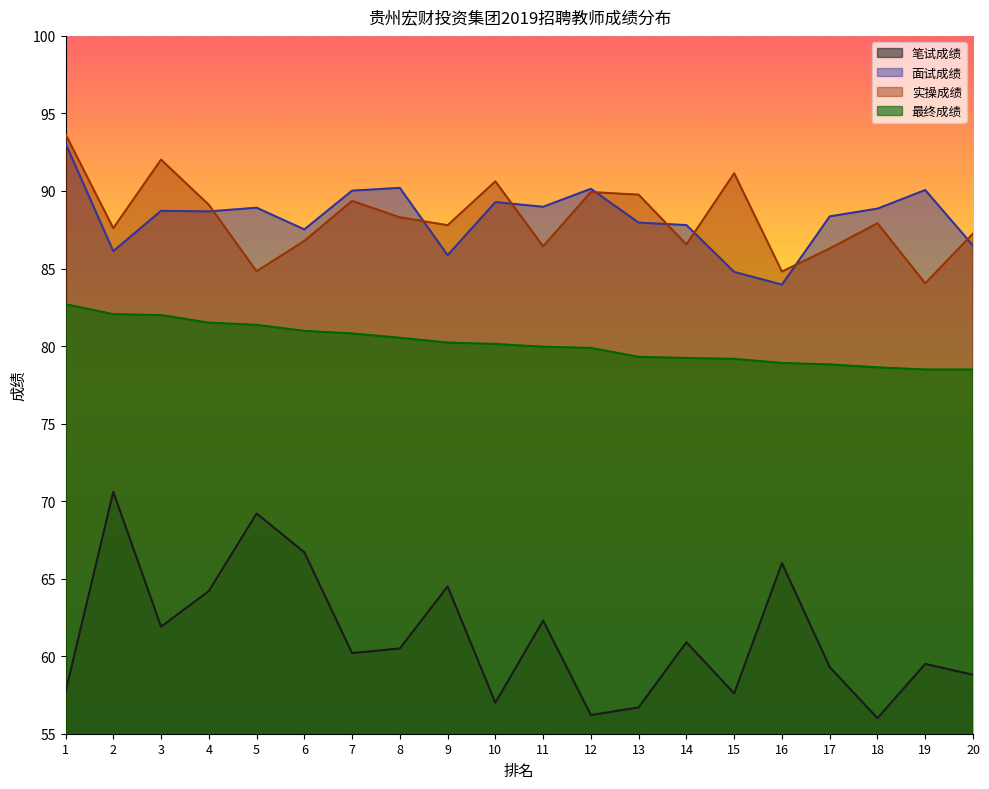

At 4, list the series in order from largest to smallest.

实操成绩, 面试成绩, 最终成绩, 笔试成绩